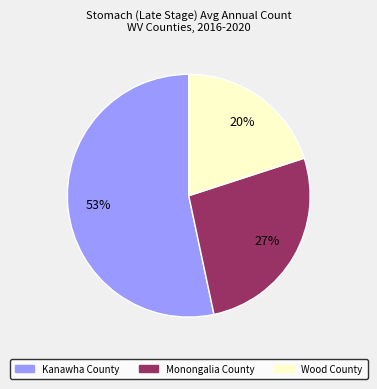

To the nearest percent, what is the difference between the Kanawha County and Wood County slice percentages?

33%